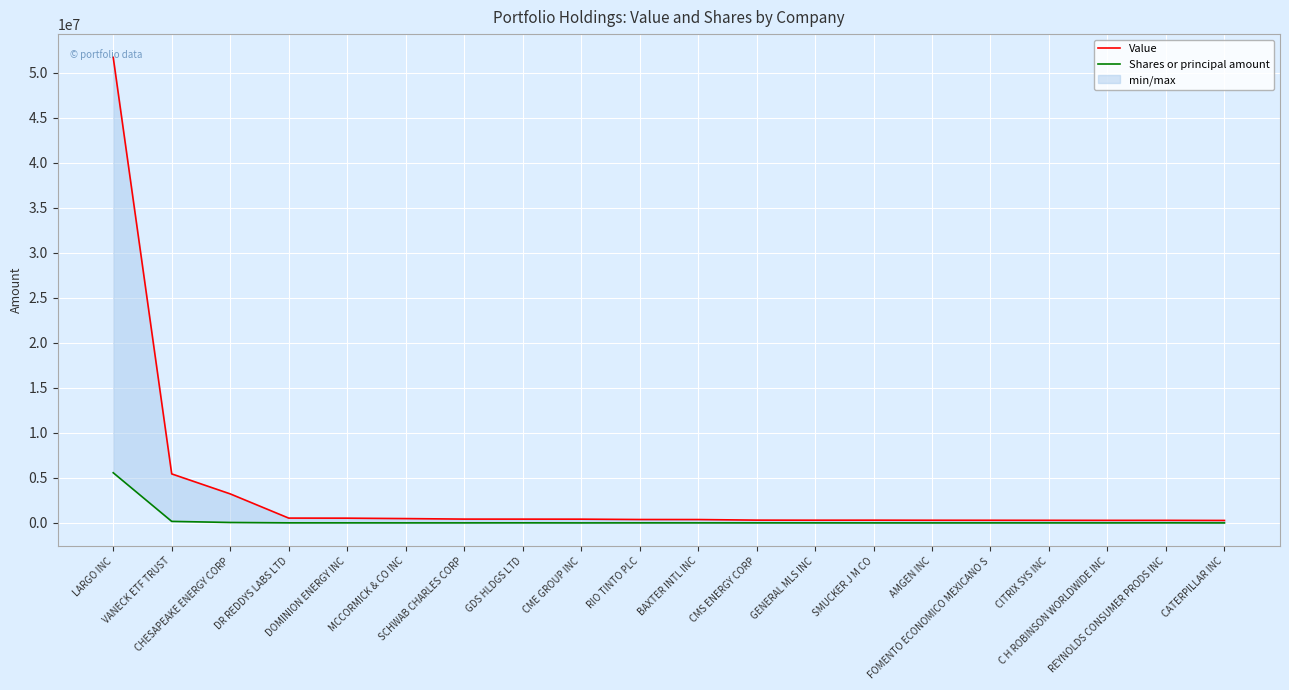

Which series has the largest range (max minus min)?

Value